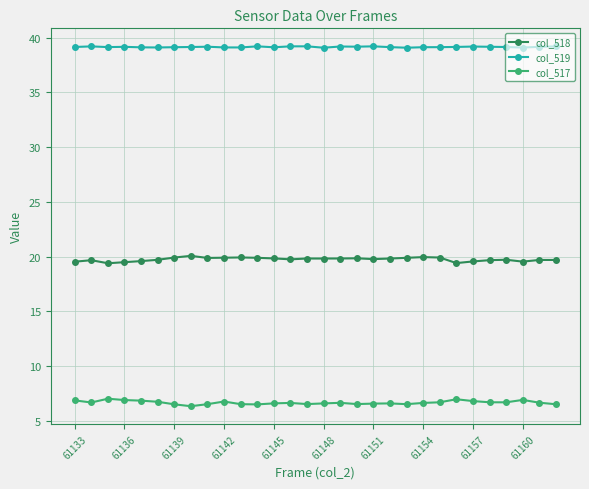

At how many categories does at least one series exceed 13?

30